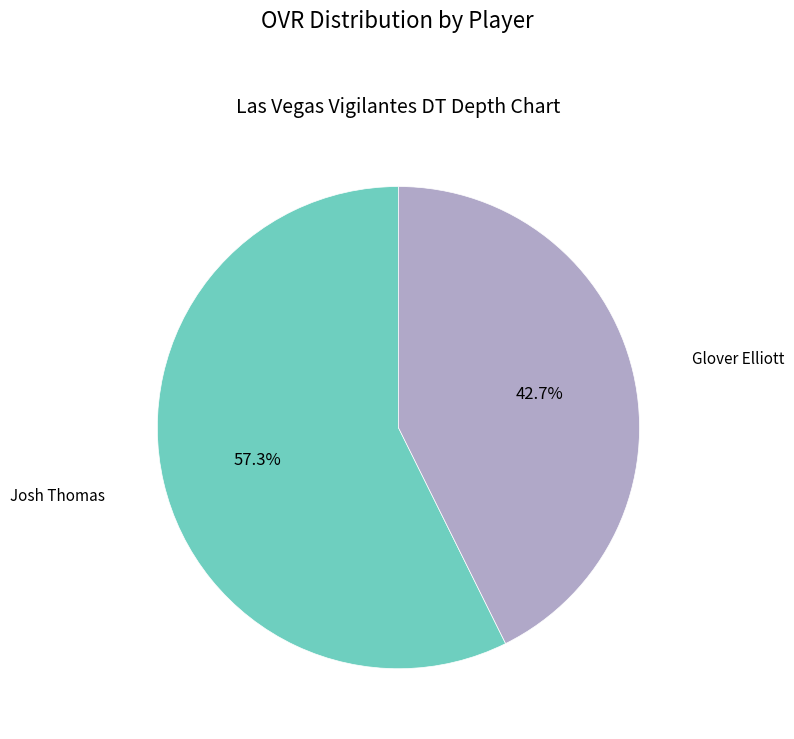

Is there a majority slice in this chart?

Yes